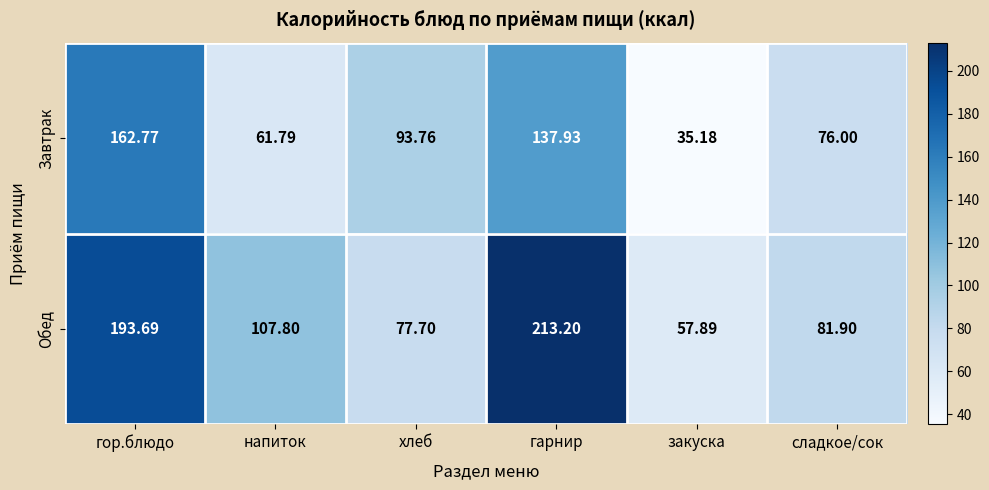

What is the greatest value displayed?

213.2